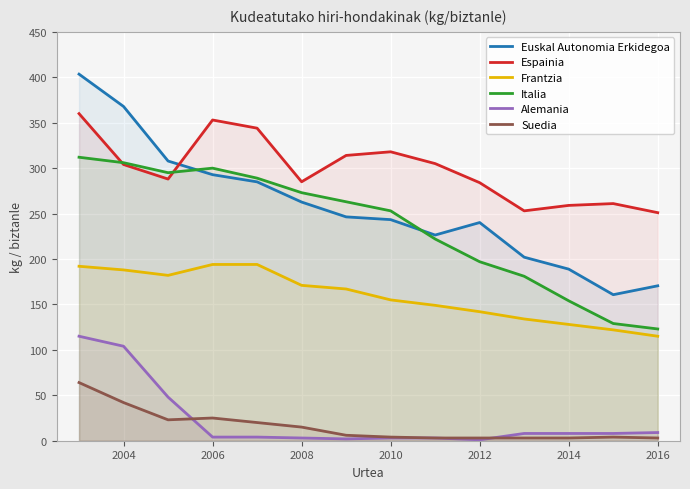

How many lines are shown in the chart?

6